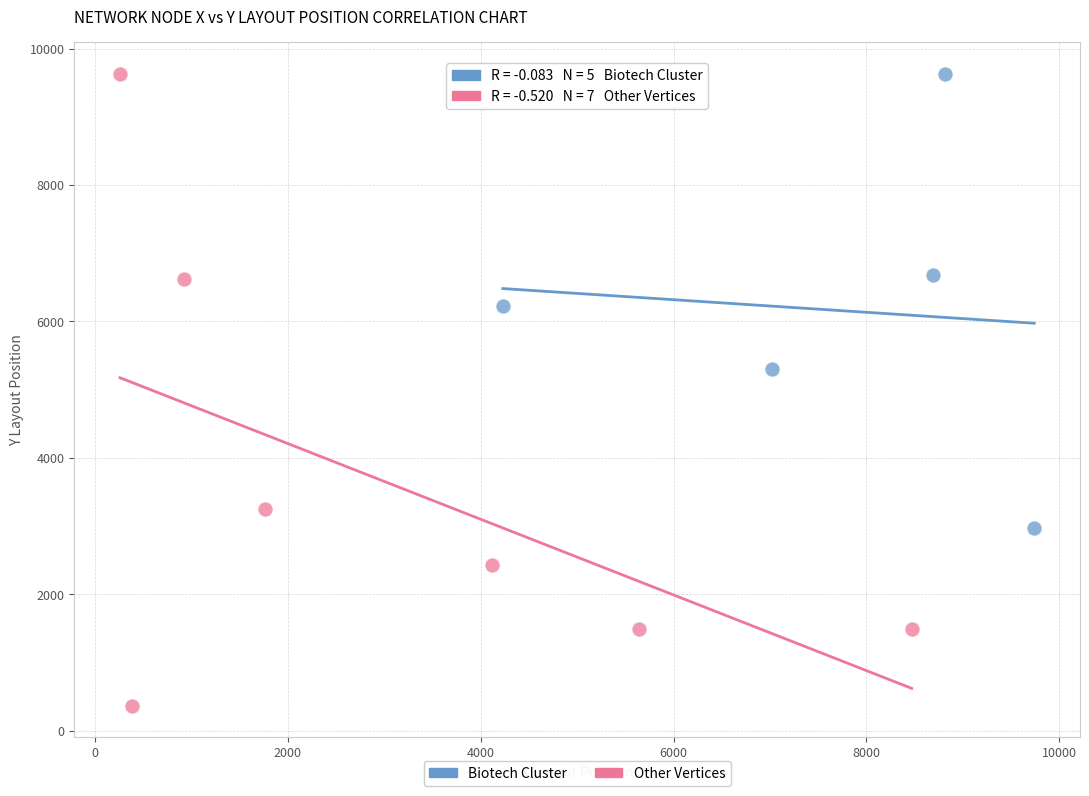

Which series has the largest Y range (max minus min)?

Other Vertices